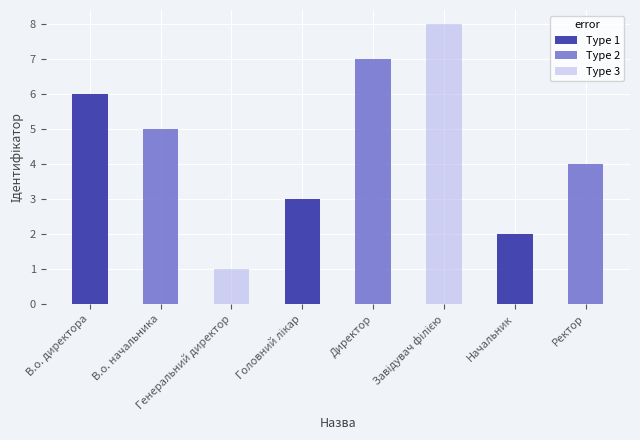

At which label is Type 3 closest to 4?

Генеральний директор